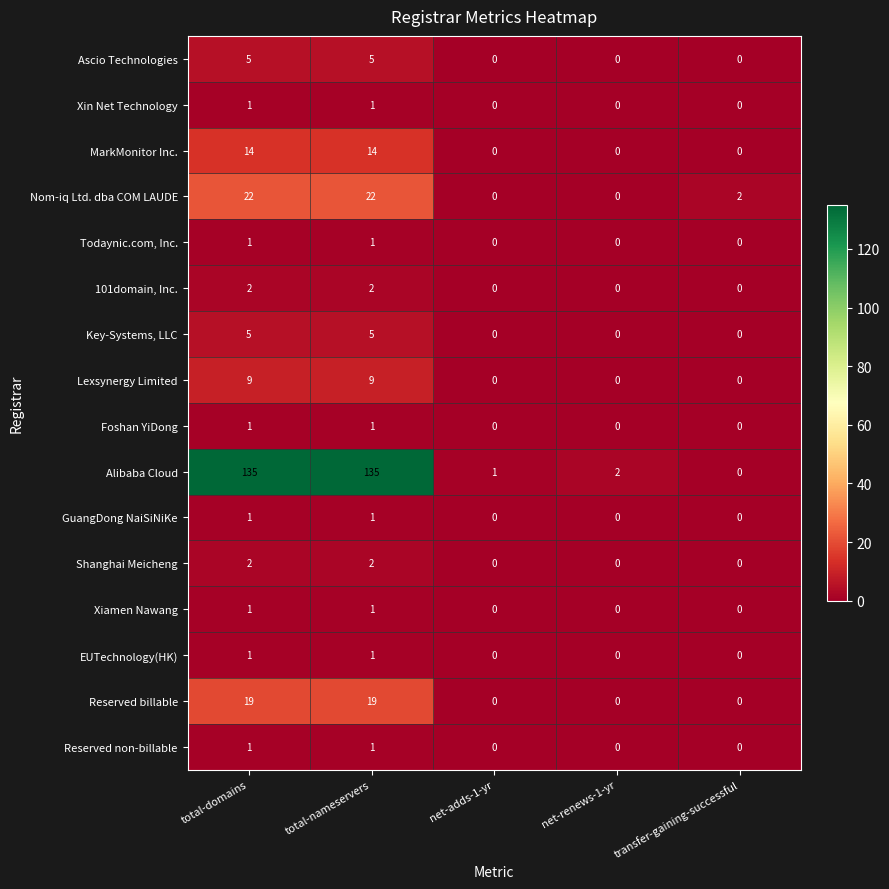

Which series changed the most between net-adds-1-yr and net-renews-1-yr?

Alibaba Cloud